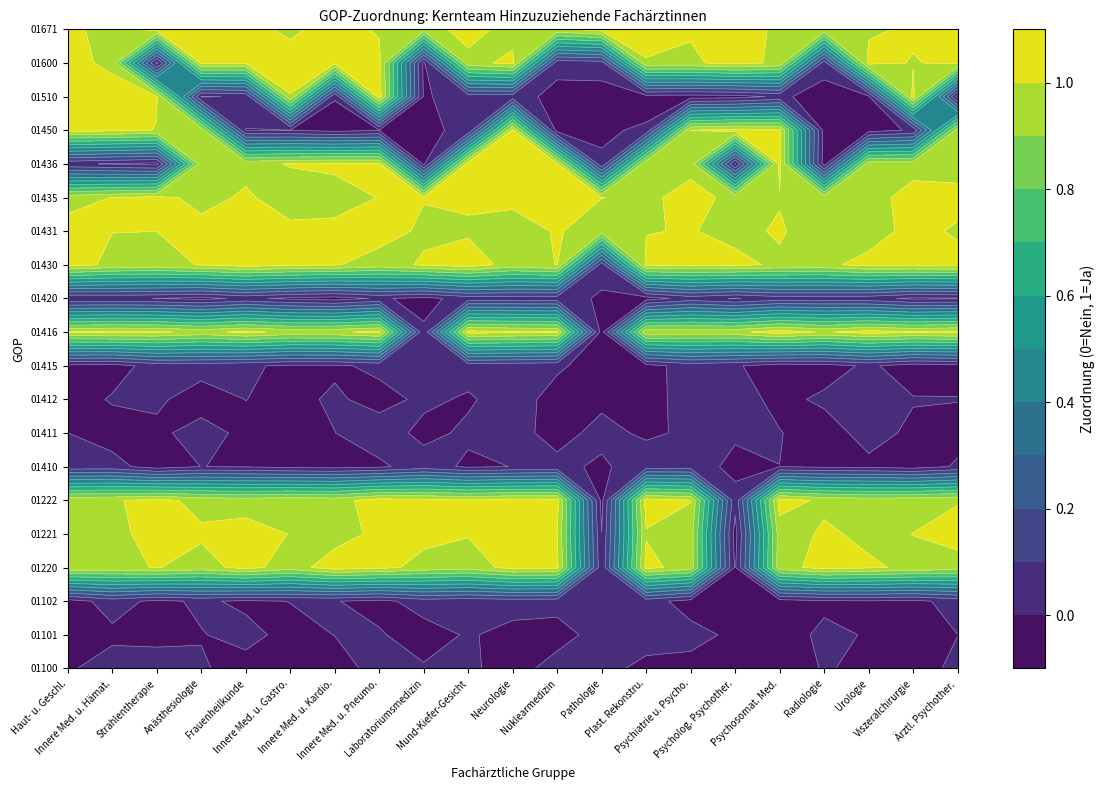

How many series are shown in this chart?

20